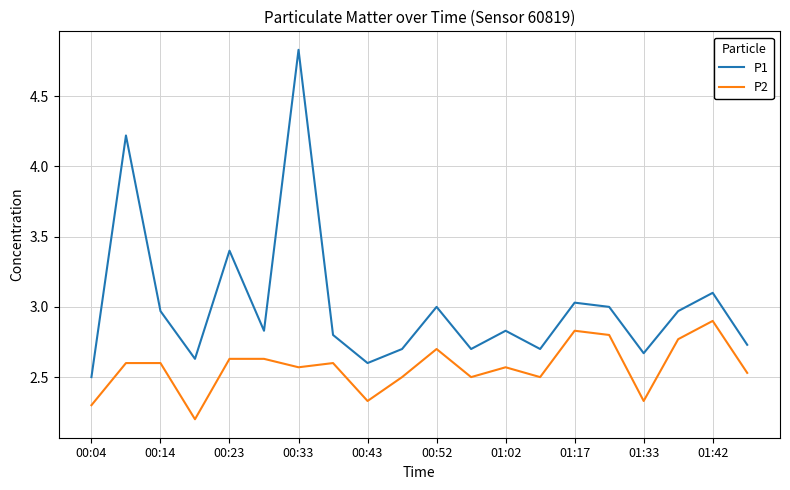

How many series are shown in this chart?

2